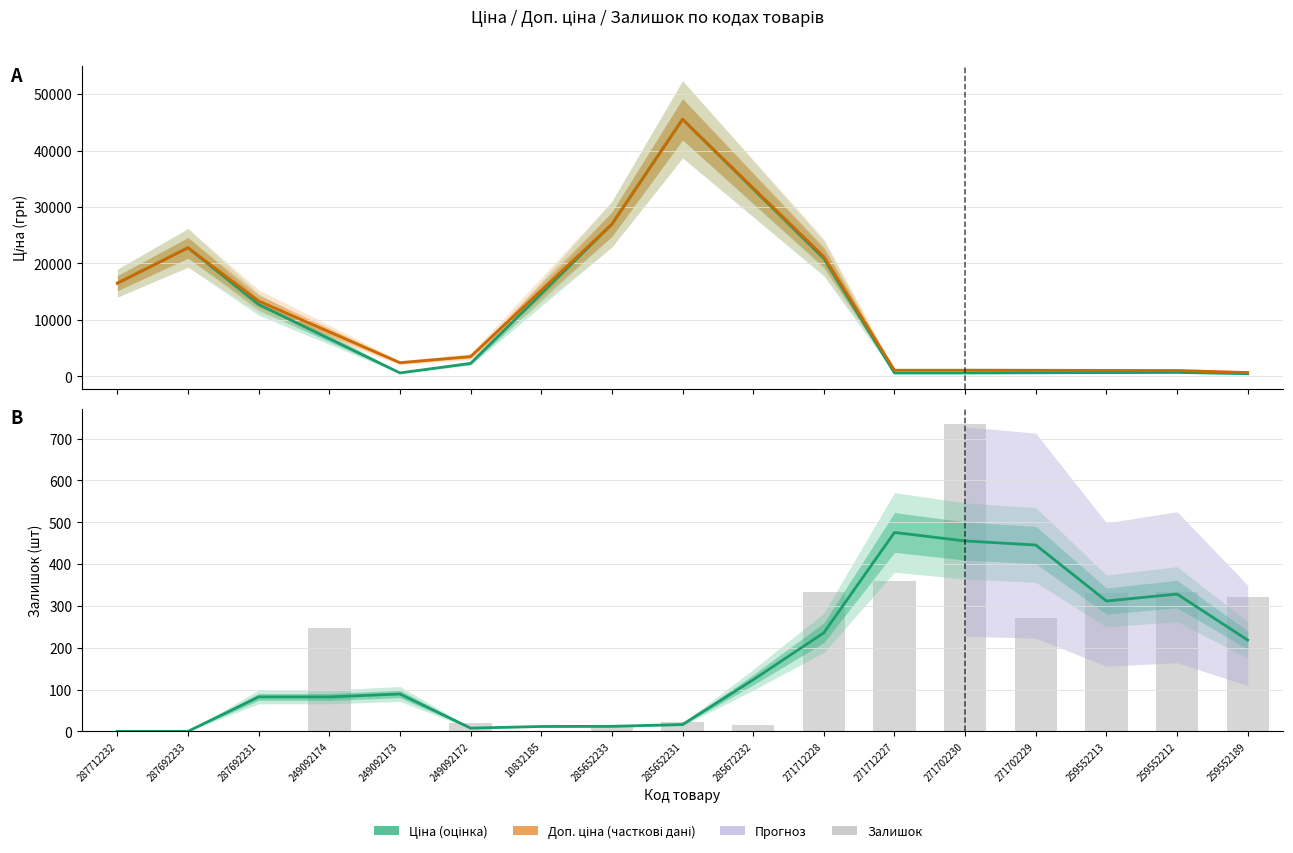

Which has a higher value, 259552212 or 285652233?

285652233